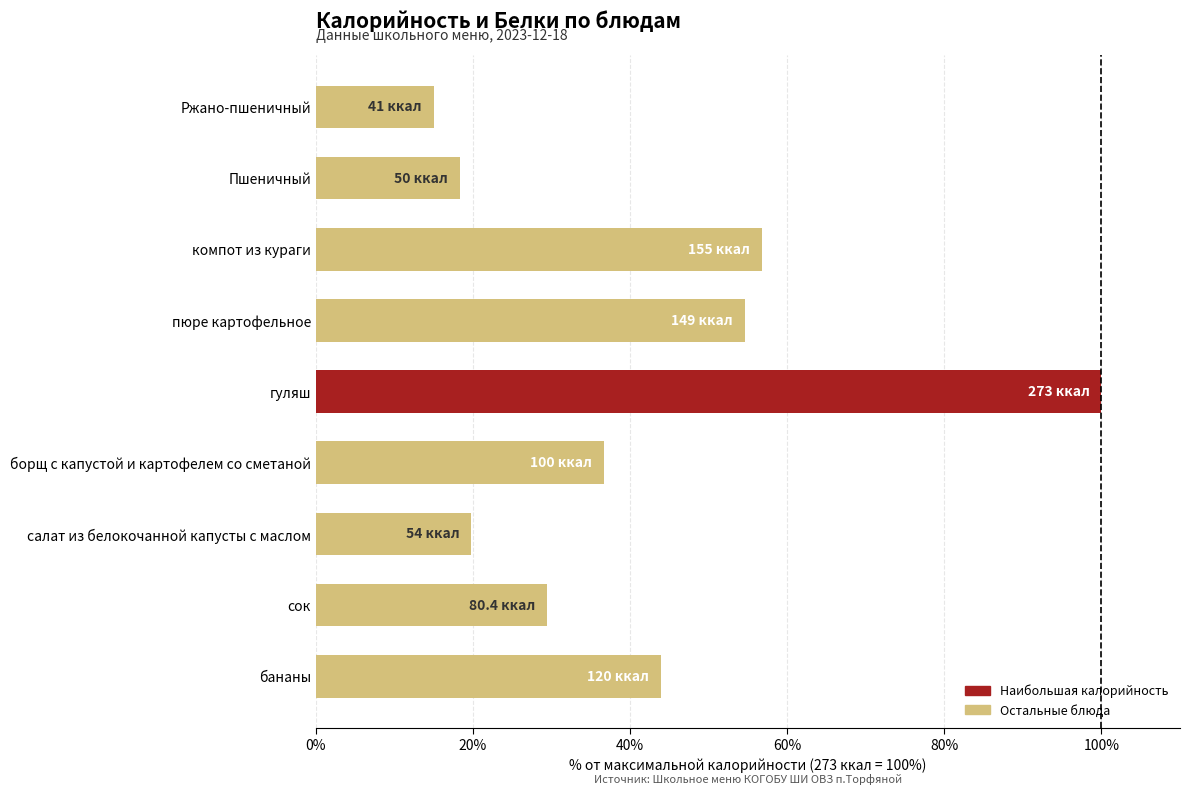

The chart shows a value of 54.6 at пюре картофельное. True or false?

True